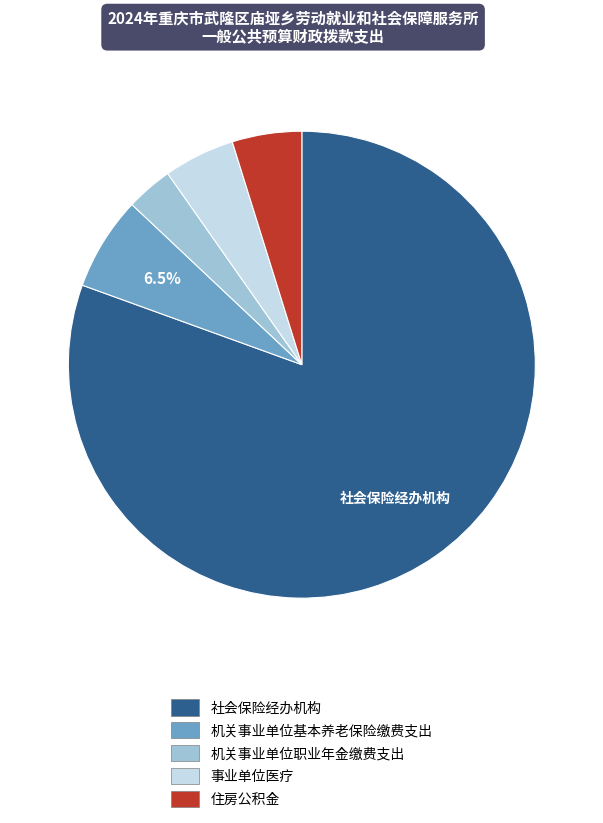

Is it true that 机关事业单位基本养老保险缴费支出 is 16% of the pie?

False